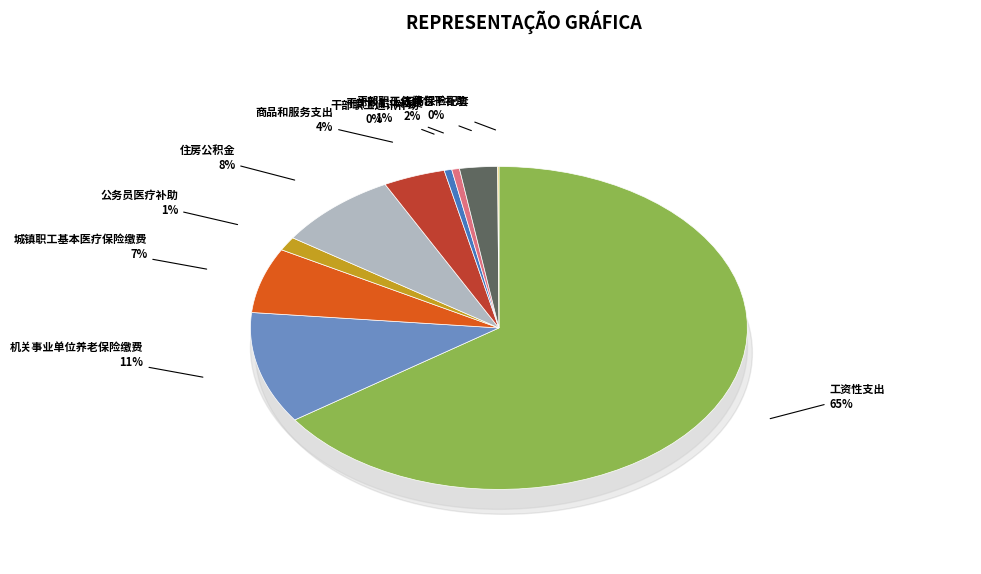

Which has a higher value, 工资性支出 or 住房公积金?

工资性支出